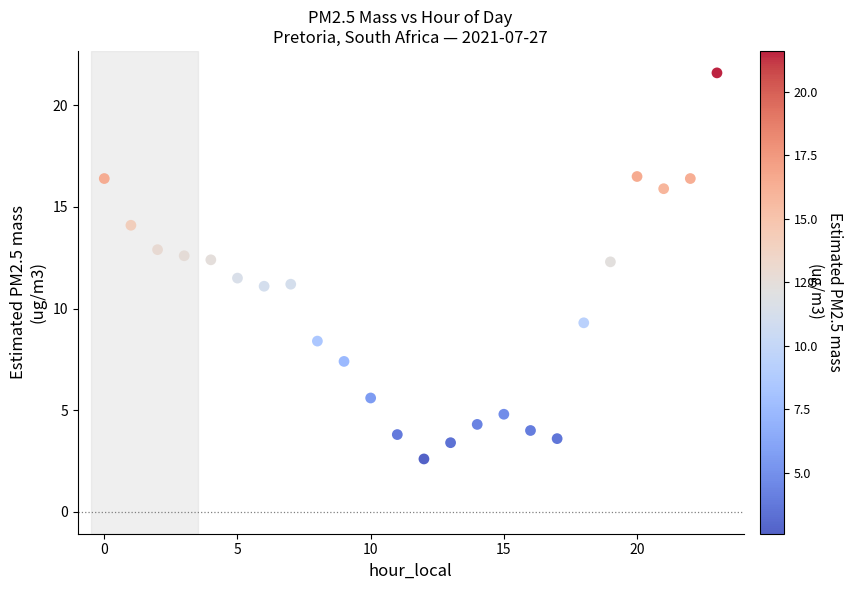

What is the range of Y values (max minus min)?

19.0